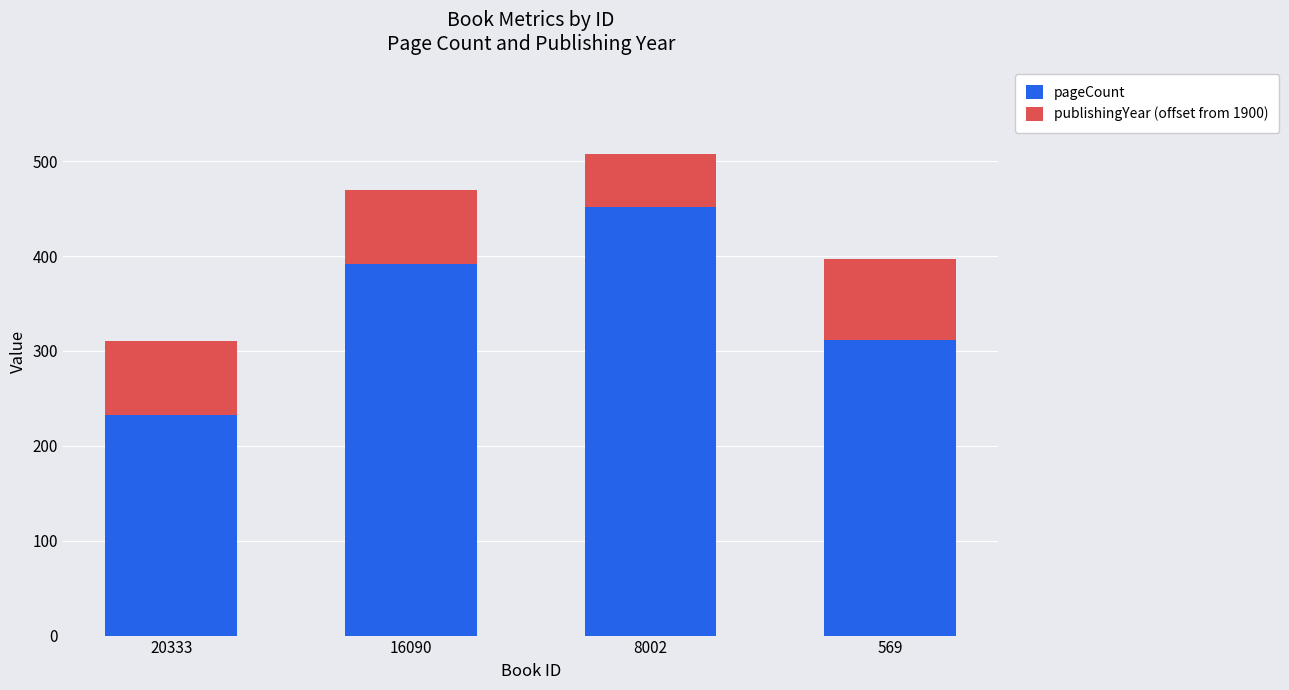

What is the difference between the maximum and minimum values in the pageCount series?

220